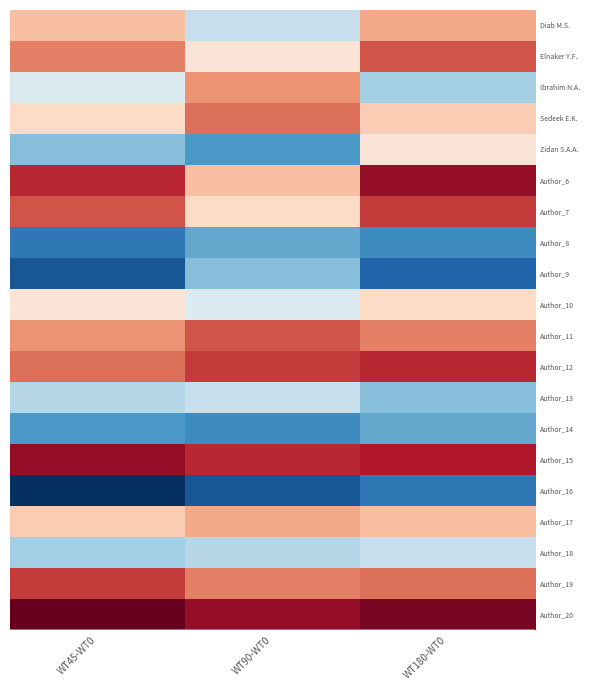

How many data points does each series have?

3